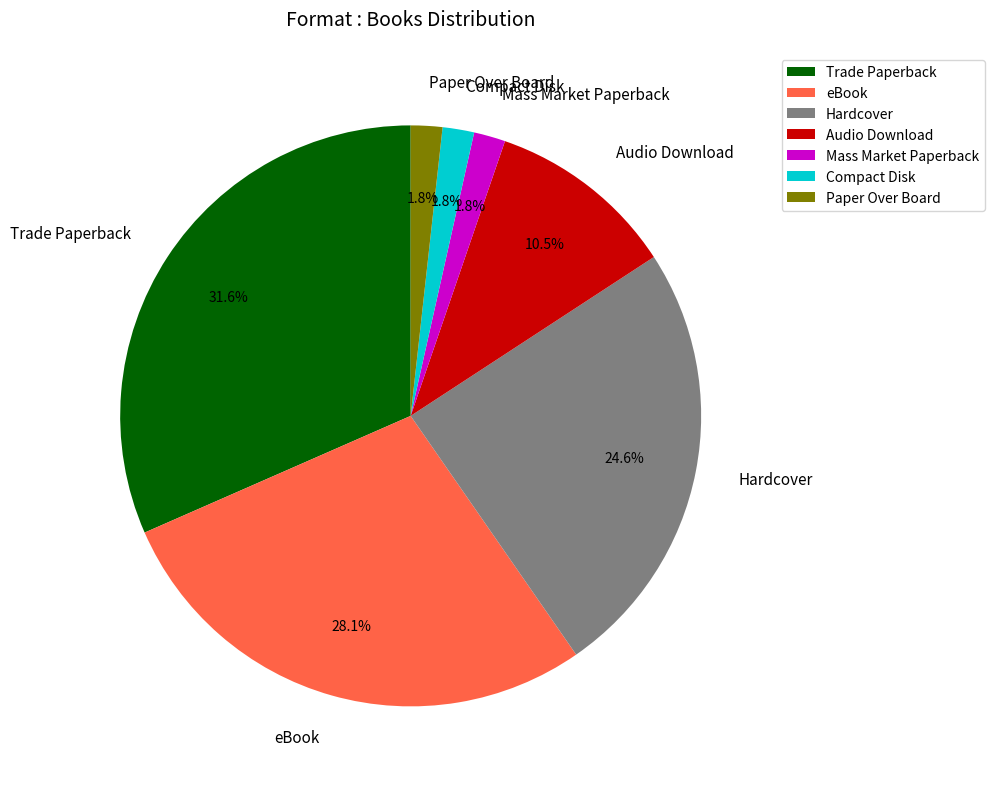

How much of the chart is everything except Compact Disk?

98.2%